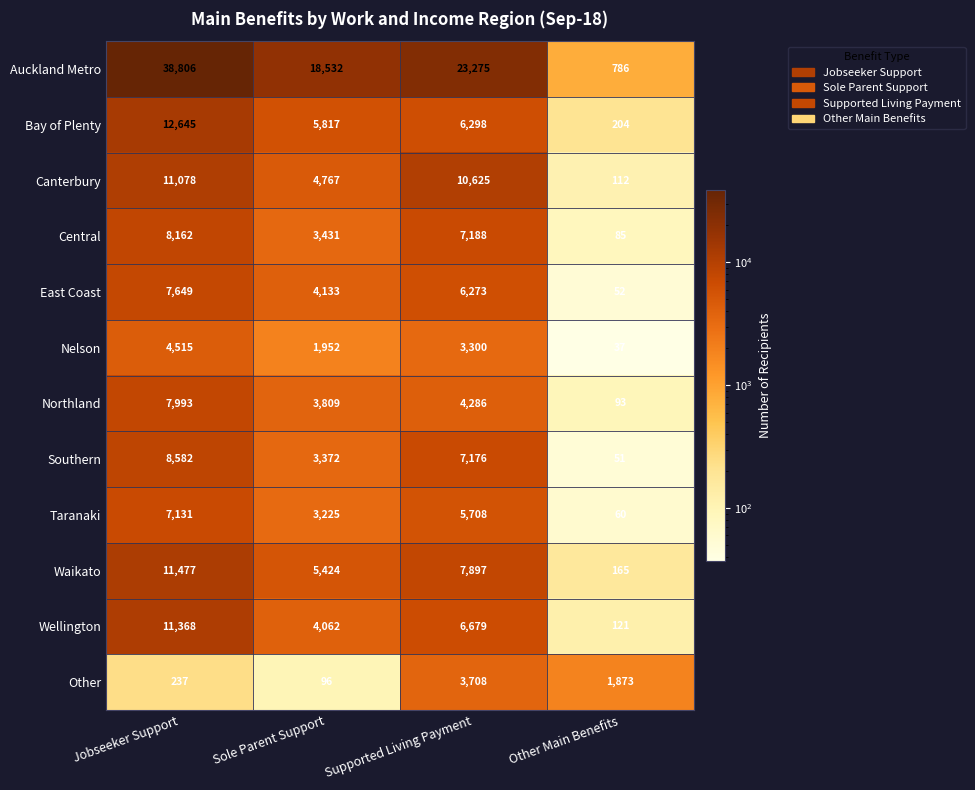

What is the difference between the Nelson values at Supported Living Payment and Other Main Benefits?

3263